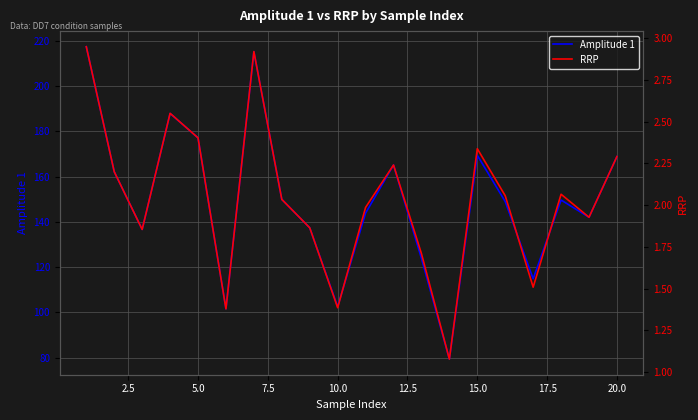

List the series in order of their peak value, lowest first.

RRP, Amplitude 1